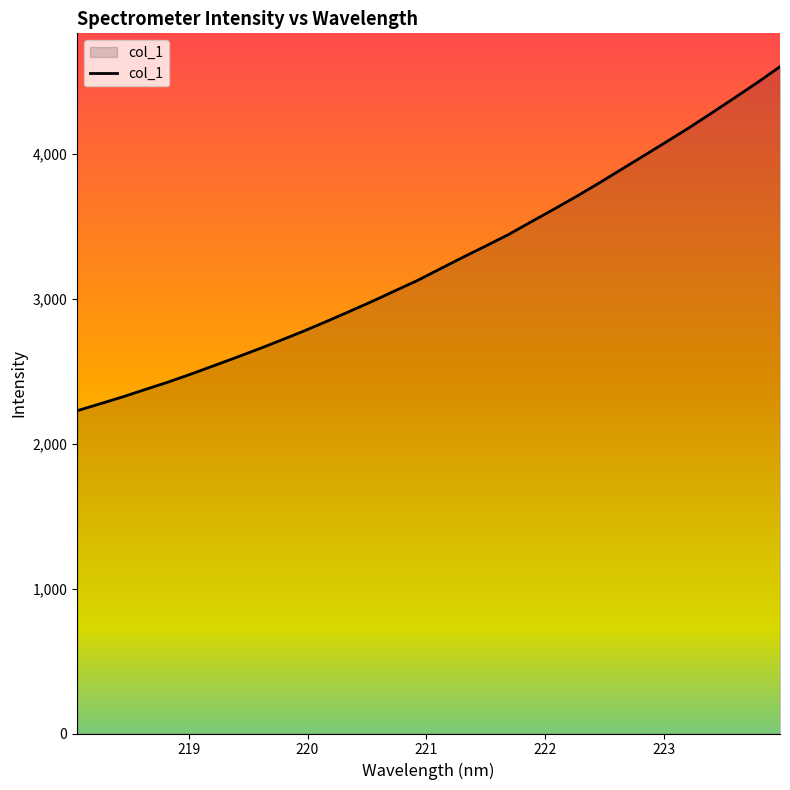

How many distinct data groups are displayed?

1